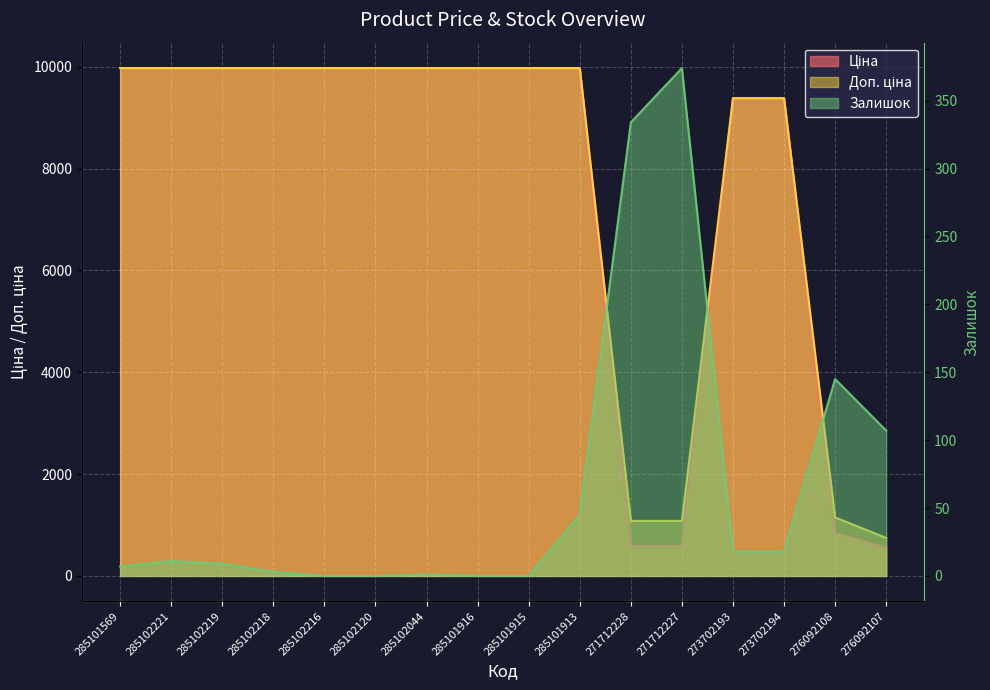

Read the Залишок value at 276092107.

107.0